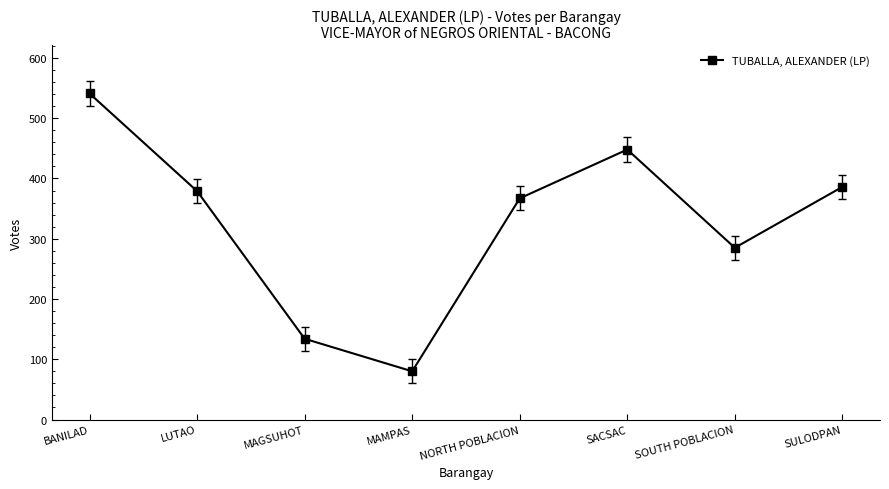

How many points are higher than both their immediate neighbors (excluding endpoints)?

1